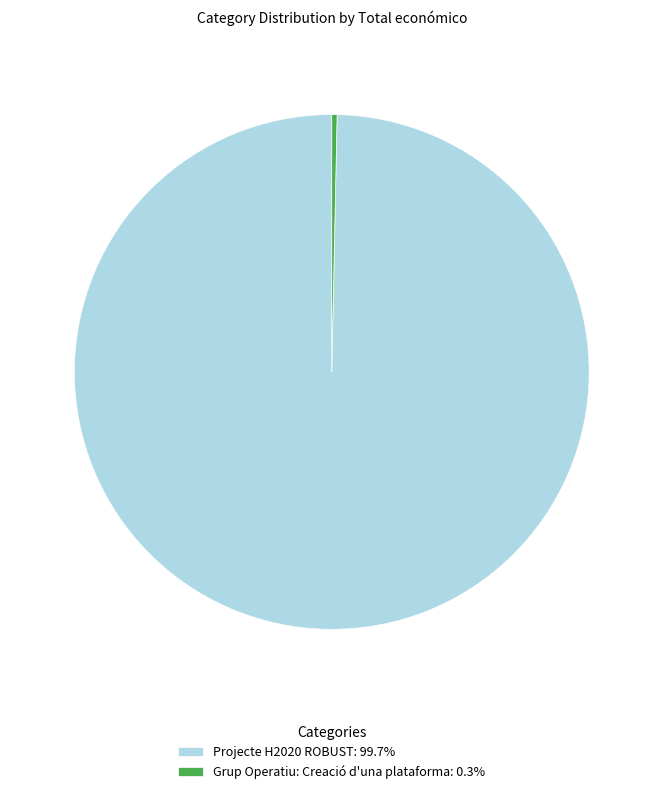

Is there a majority slice in this chart?

Yes